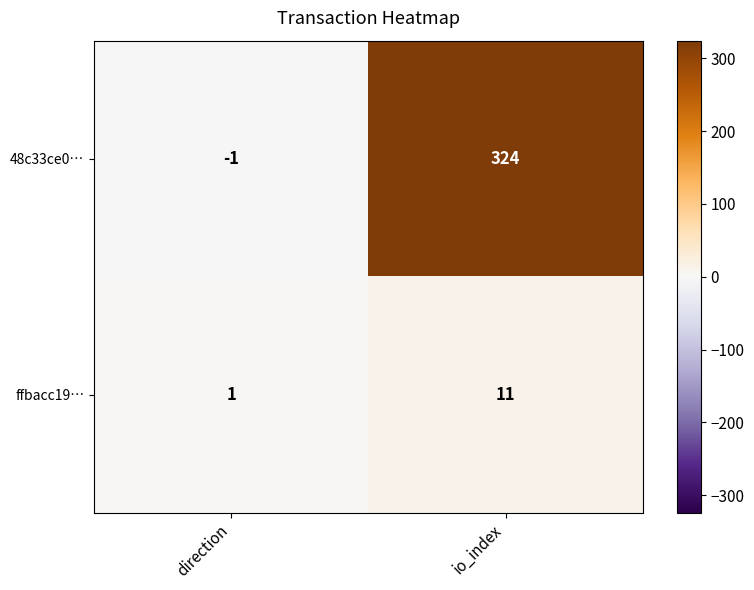

Which category has the highest value across all series?

io_index